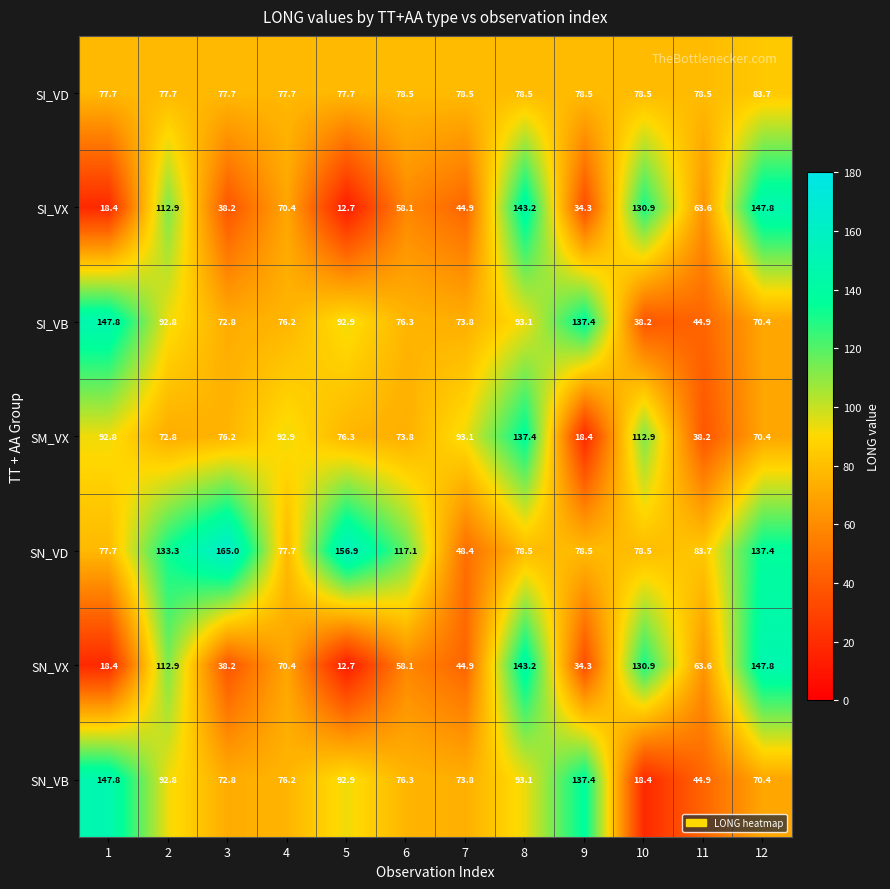

What is the difference between the second highest and minimum values in the SN_VD series?

108.5